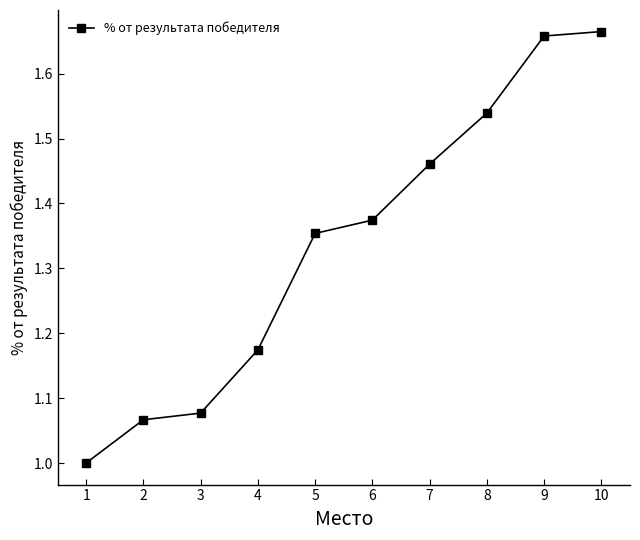

Rank the categories by value from lowest to highest.

1, 2, 3, 4, 5, 6, 7, 8, 9, 10